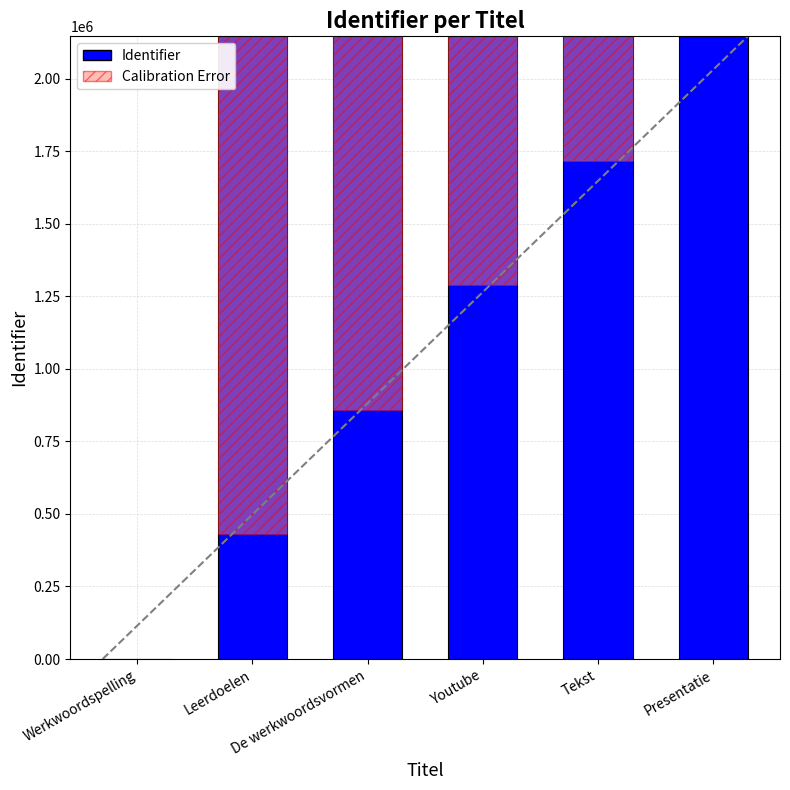

The value at Leerdoelen is 2145612. True or false?

True